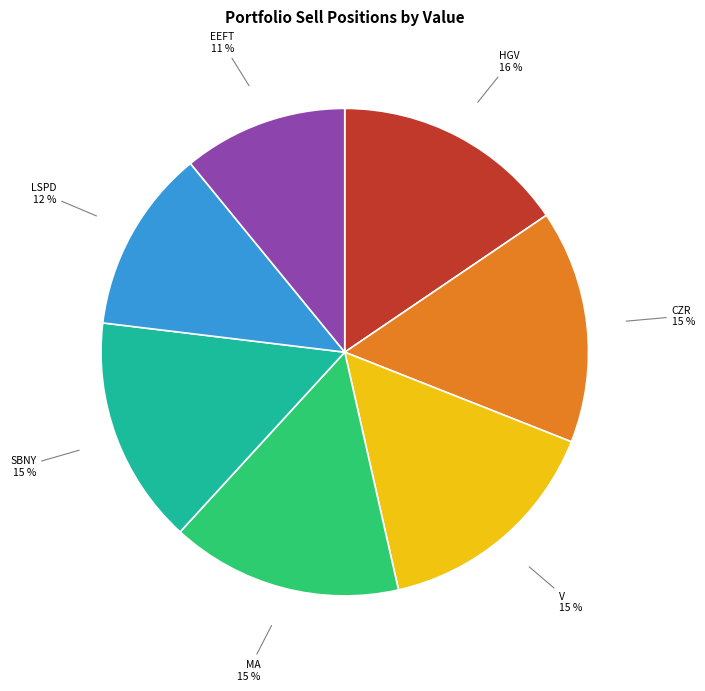

To the nearest percent, what is the average slice percentage?

14%